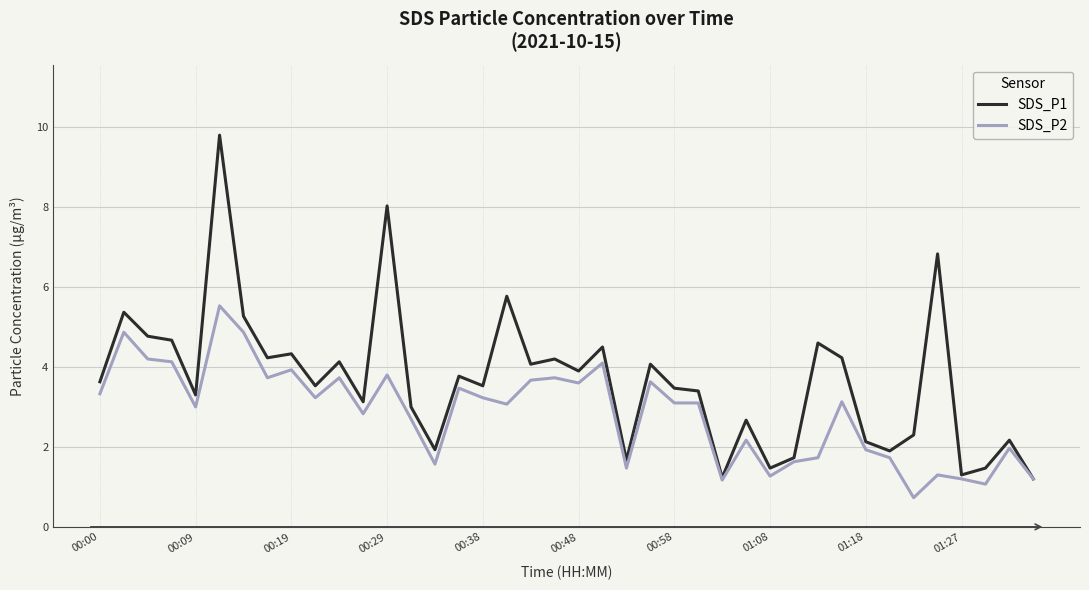

Which series has the widest spread of values?

SDS_P1